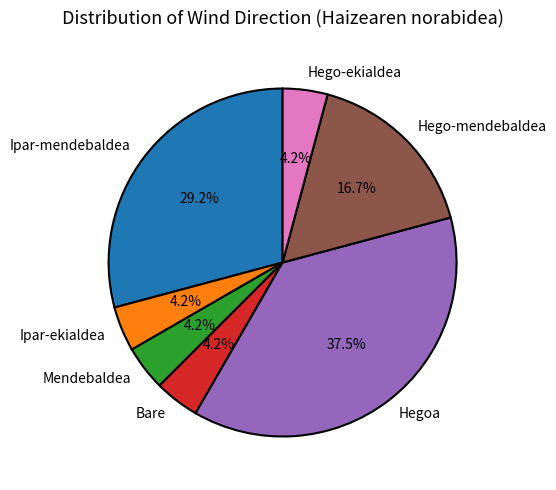

Does Bare account for over 50% of the chart?

No